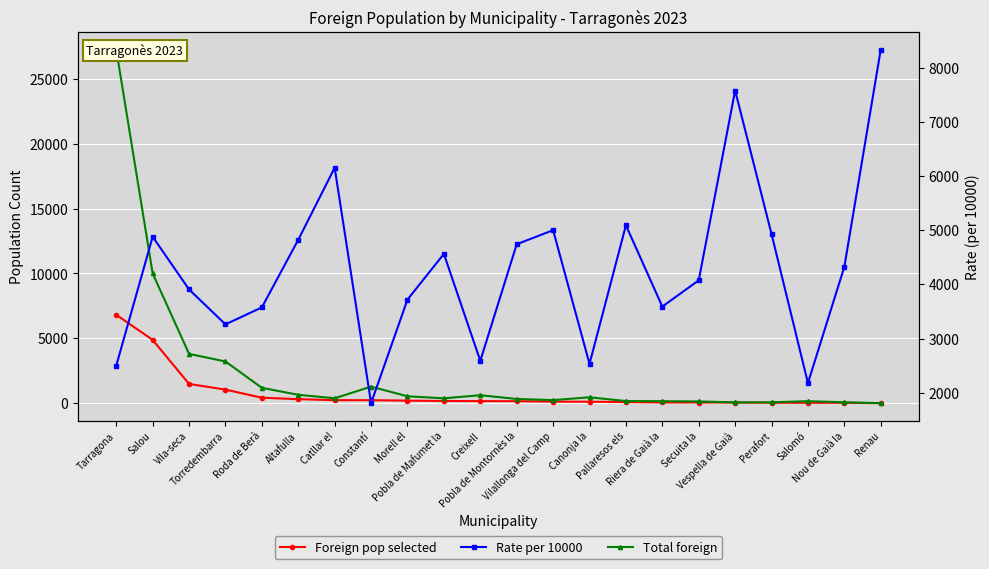

What is the sum of the Foreign pop selected values at Nou de Gaià la and Secuita la?

87